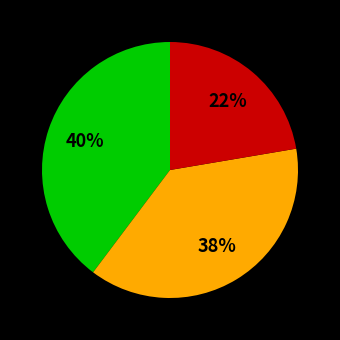

To the nearest percent, what is the average slice percentage?

33%